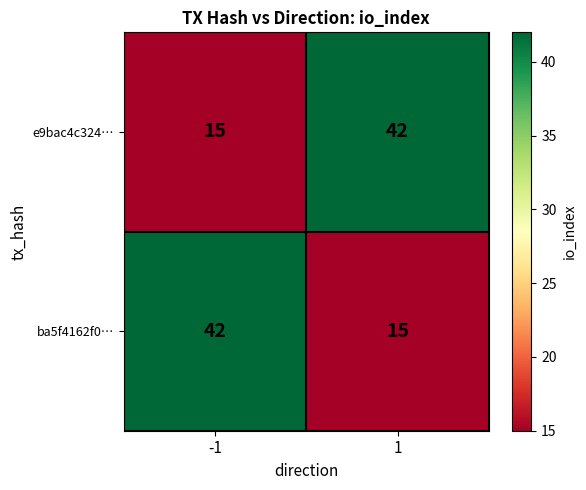

Rank the categories by ba5f4162f0… value from highest to lowest.

-1, 1